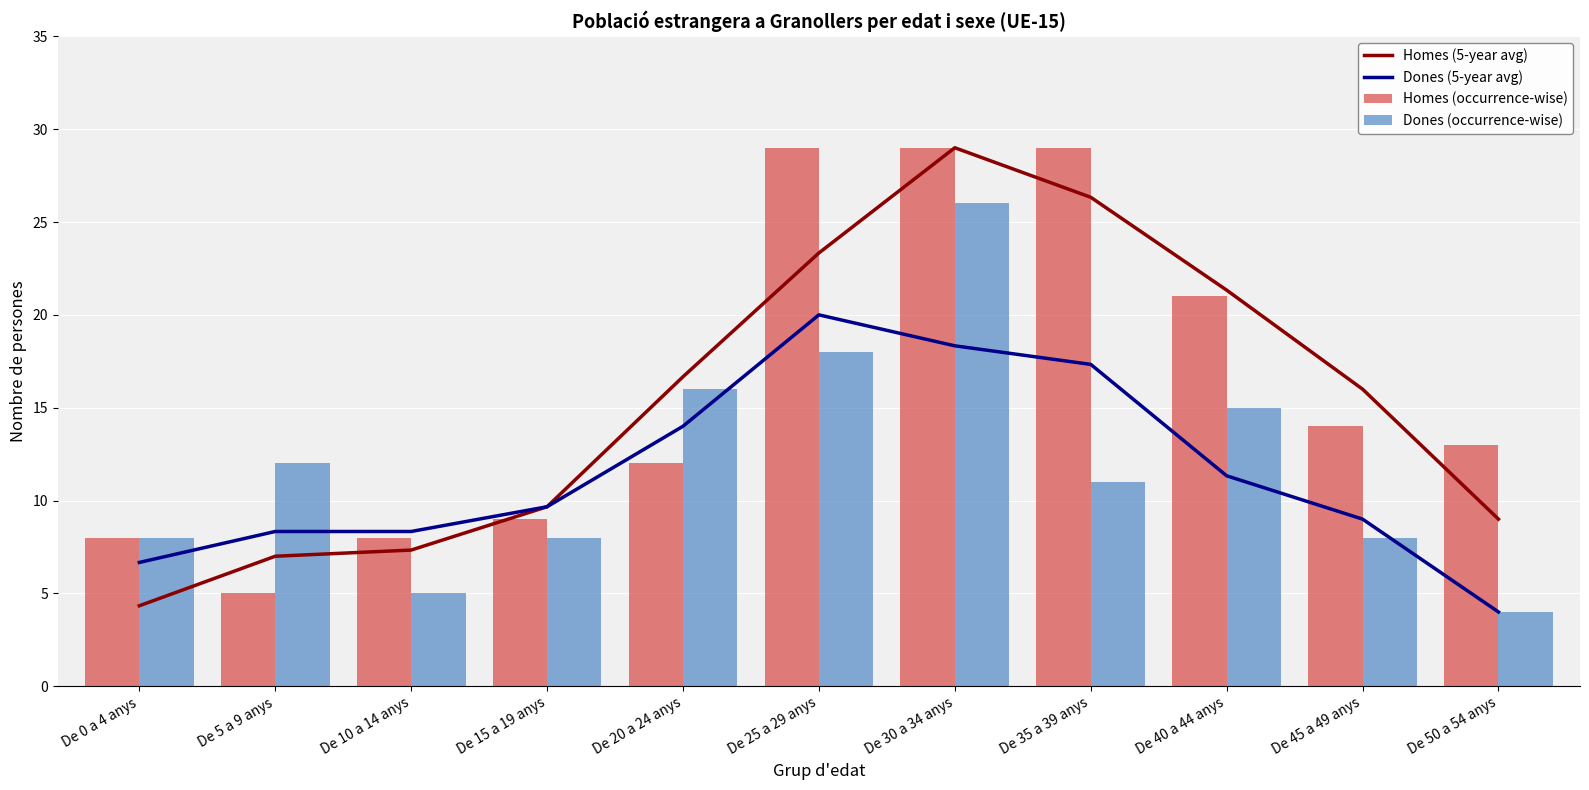

Is it true that Dones (5-year avg) equals 20.0 at De 25 a 29 anys?

True